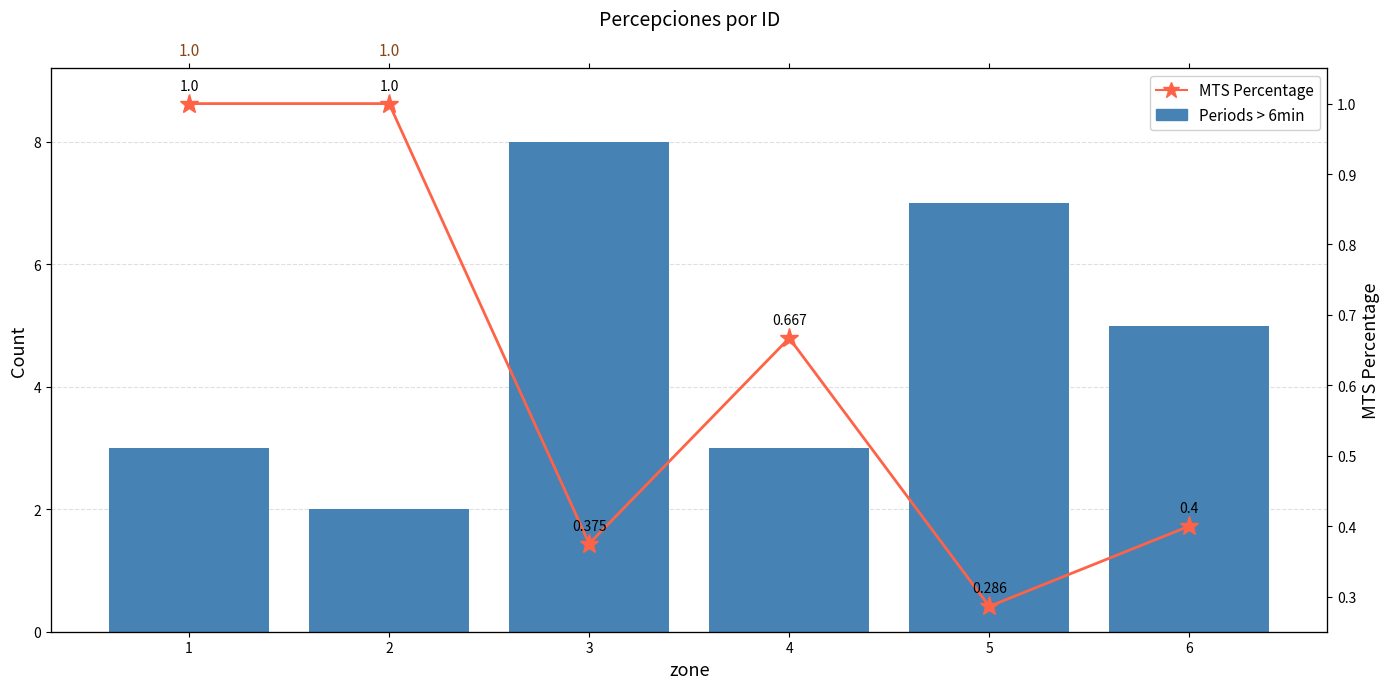

Reading left to right, extract all data points from this chart.

Periods > 6min: 3.0	2.0	8.0	3.0	7.0	5.0
Total Periods: 0.0	0.0	0.0	0.0	0.0	0.0
MTS Percentage: 1.0	1.0	0.4	0.7	0.3	0.4